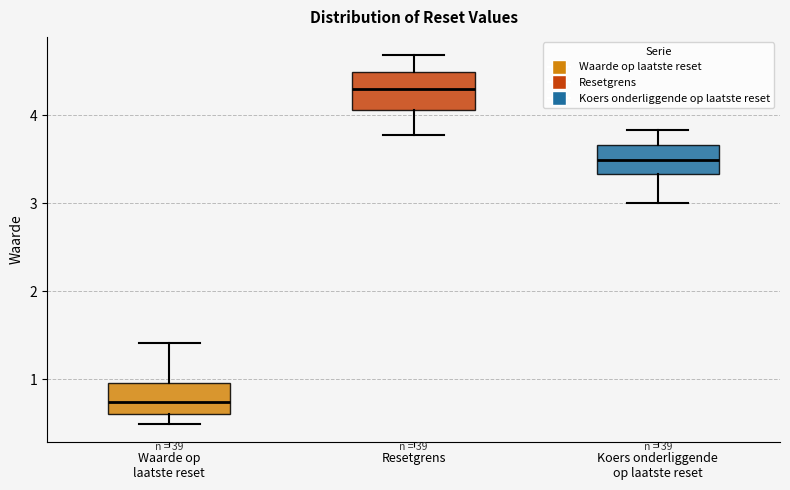

Reading left to right, read every box against the y-axis: the position of its median line, the range the box covers, and the ends of its whiskers. The values are not printed on the chart, so give them approximately, as read against the axis.

Waarde op laatste reset: median 0.7, box 0.6 to 1.0, whiskers 0.5 to 1.4
Resetgrens: median 4.3, box 4.1 to 4.5, whiskers 3.8 to 4.7
Koers onderliggende op laatste reset: median 3.5, box 3.3 to 3.7, whiskers 3.0 to 3.8